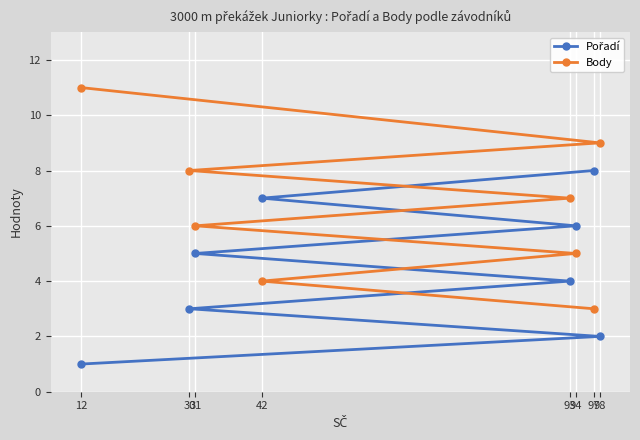

Reading left to right, list all the values displayed in this chart.

Pořadí: 12=1	98=2	30=3	93=4	31=5	94=6	42=7	97=8
Body: 12=11	98=9	30=8	93=7	31=6	94=5	42=4	97=3